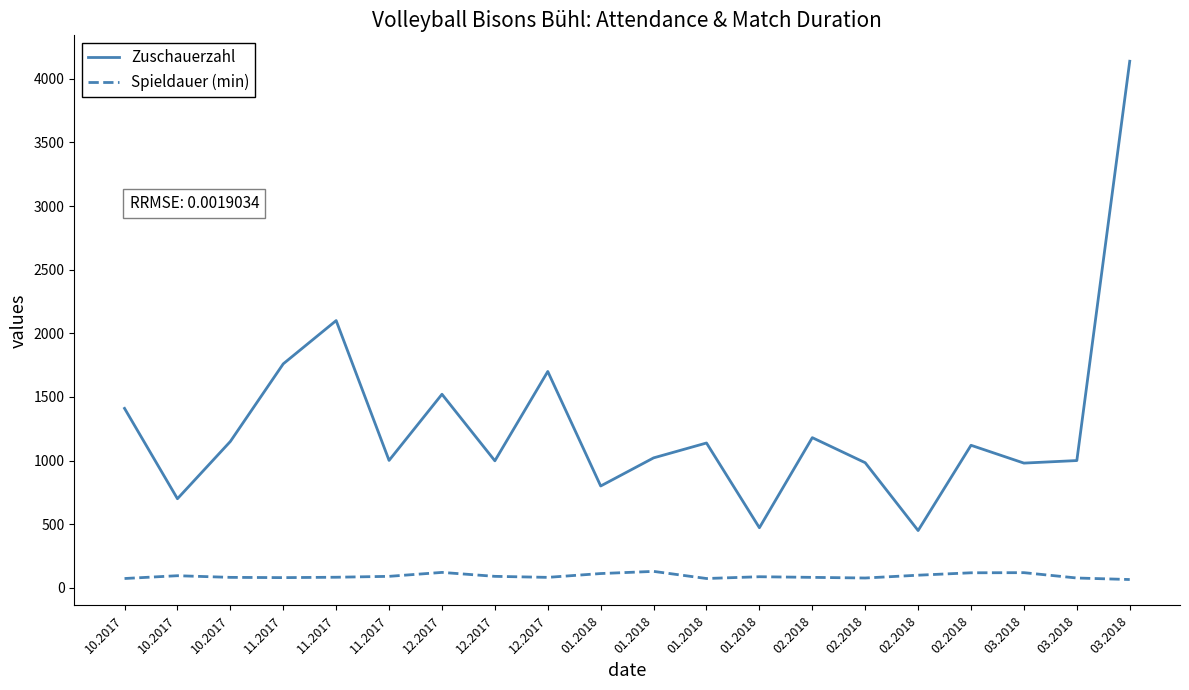

What are all the series names shown in the legend?

Zuschauerzahl, Spieldauer (min)